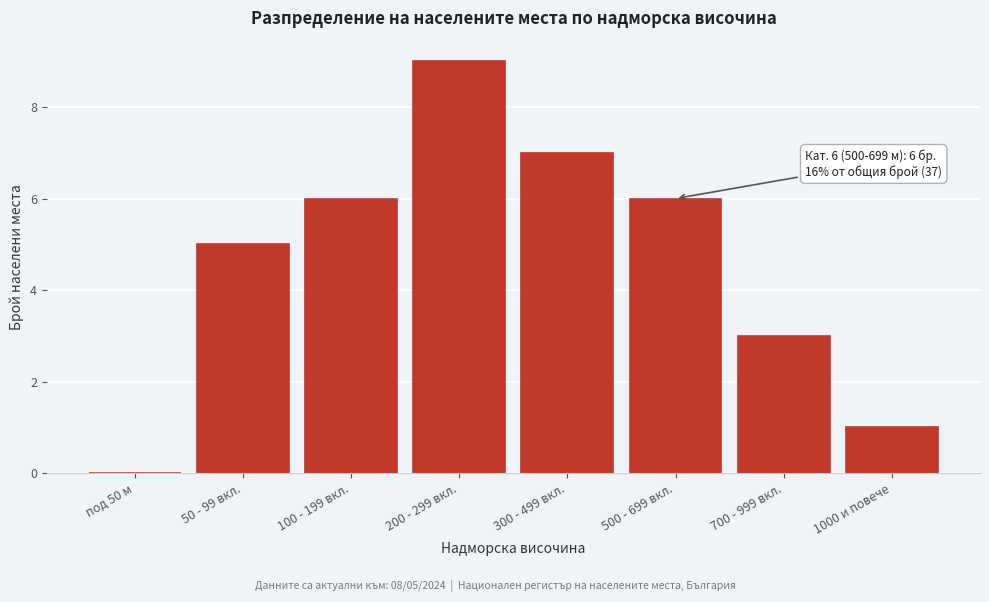

Reading left to right, list all the values displayed in this chart.

под 50 м=0	50 - 99 вкл.=5	100 - 199 вкл.=6	200 - 299 вкл.=9	300 - 499 вкл.=7	500 - 699 вкл.=6	700 - 999 вкл.=3	1000 и повече=1